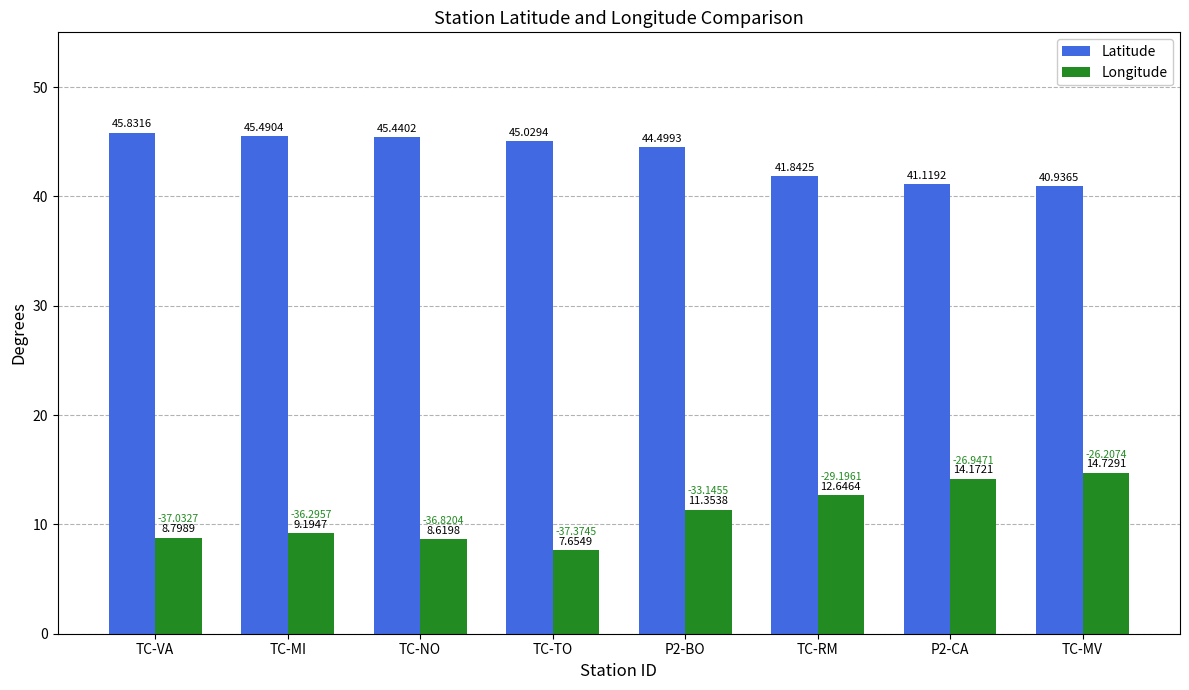

How many categories are shown in the chart?

8